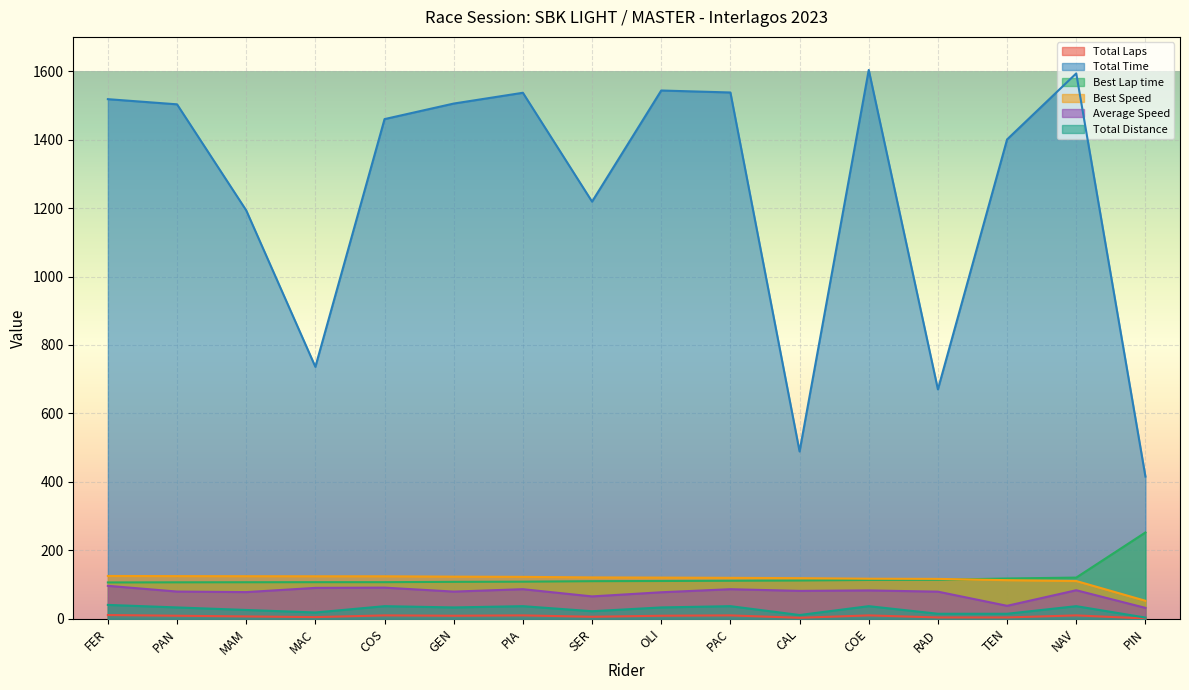

What is the difference between the Best Lap time values at MAM and RAD?

7.2